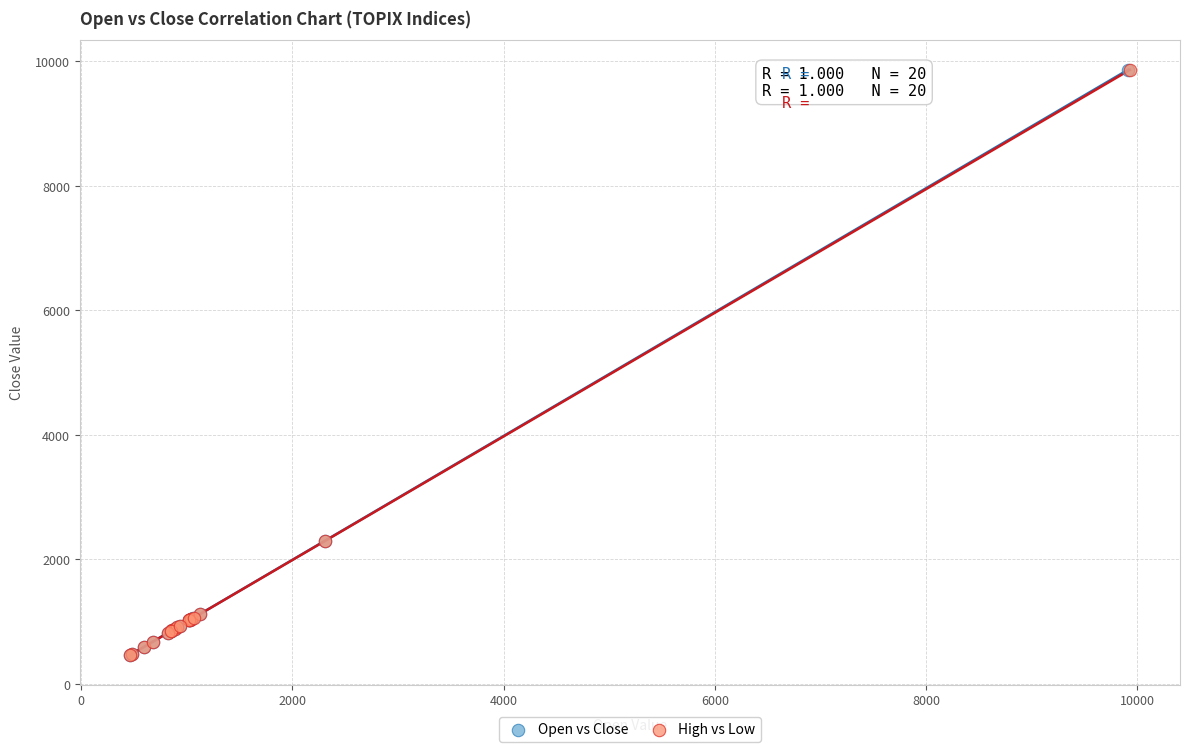

Which series has the largest Y range (max minus min)?

Open vs Close